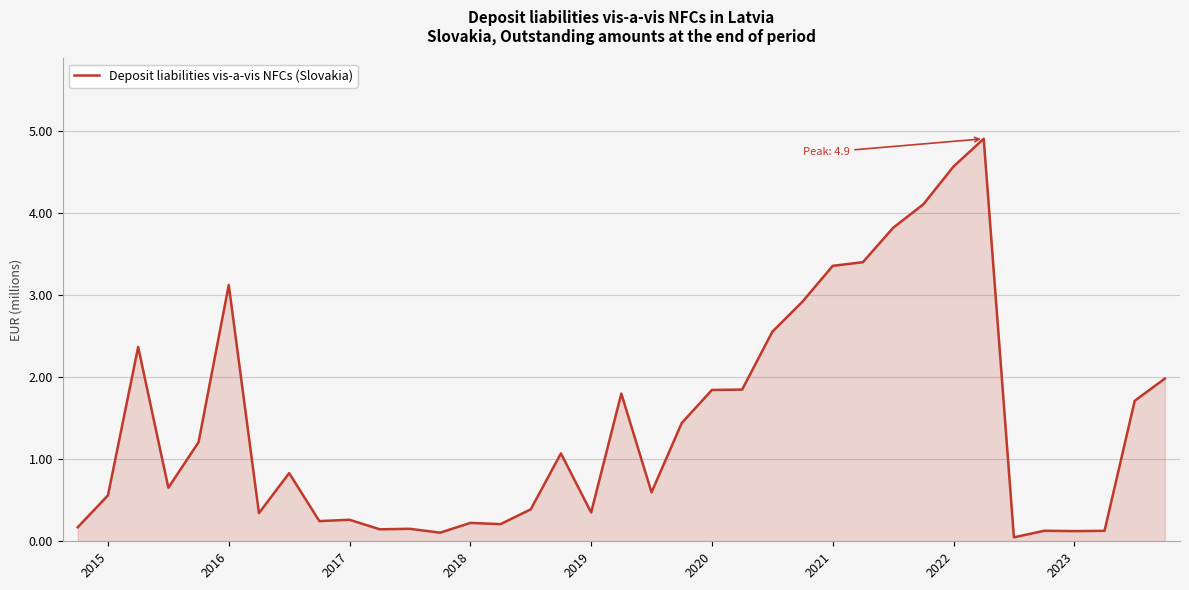

What is the greatest value displayed?

4.9